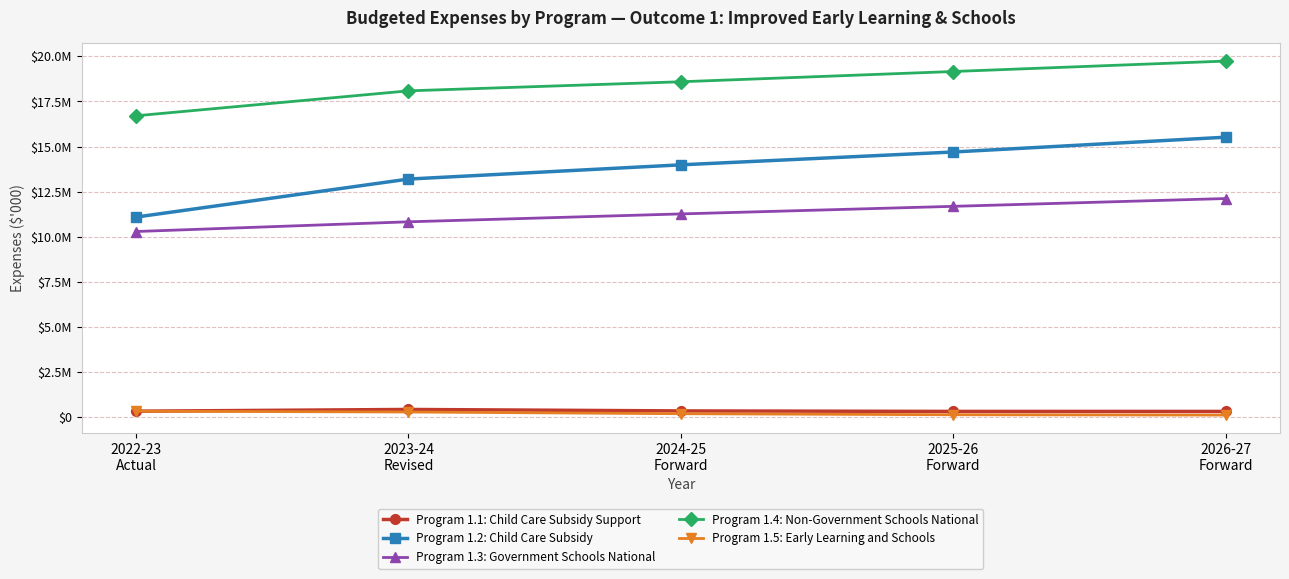

Is this an area chart (filled region under the line)?

No